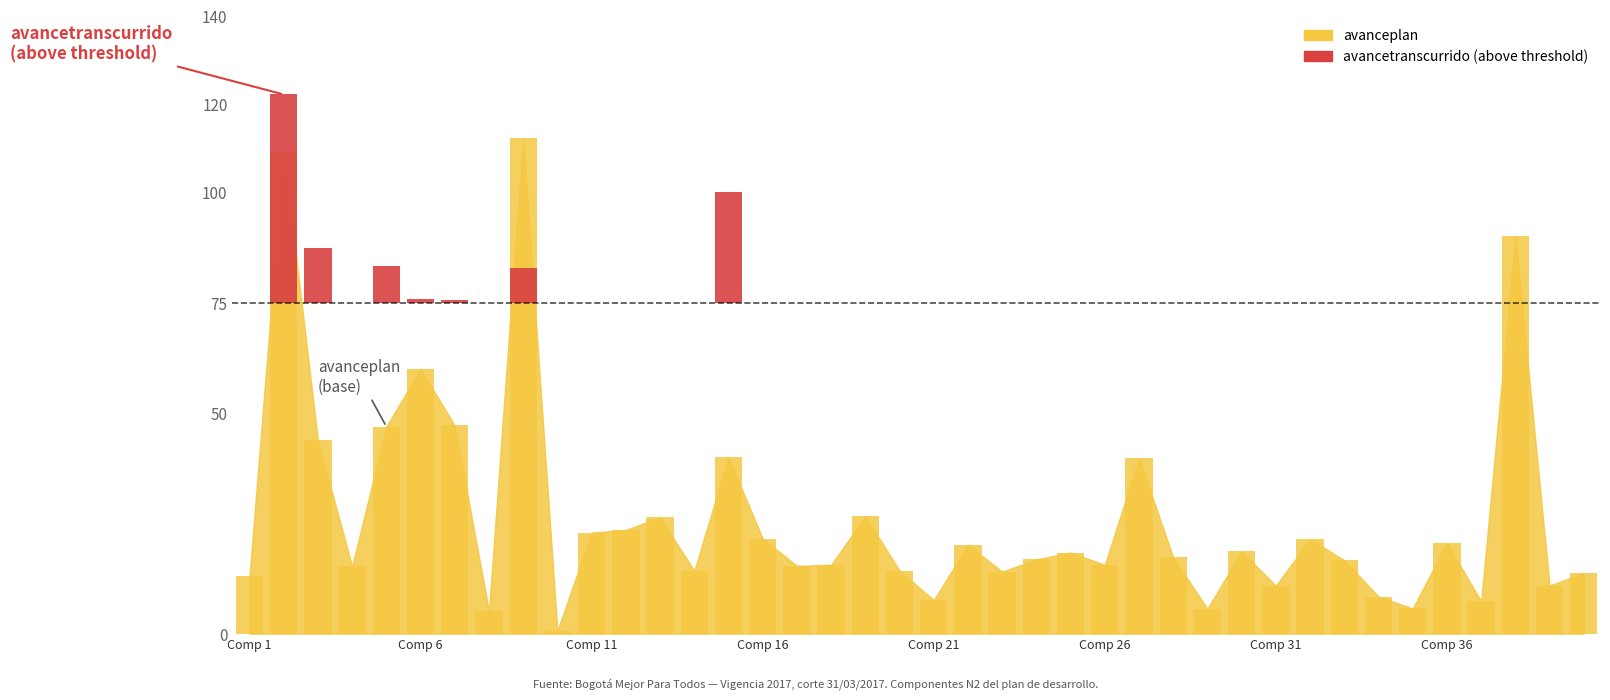

Are the bars grouped side by side (vs. stacked)?

No